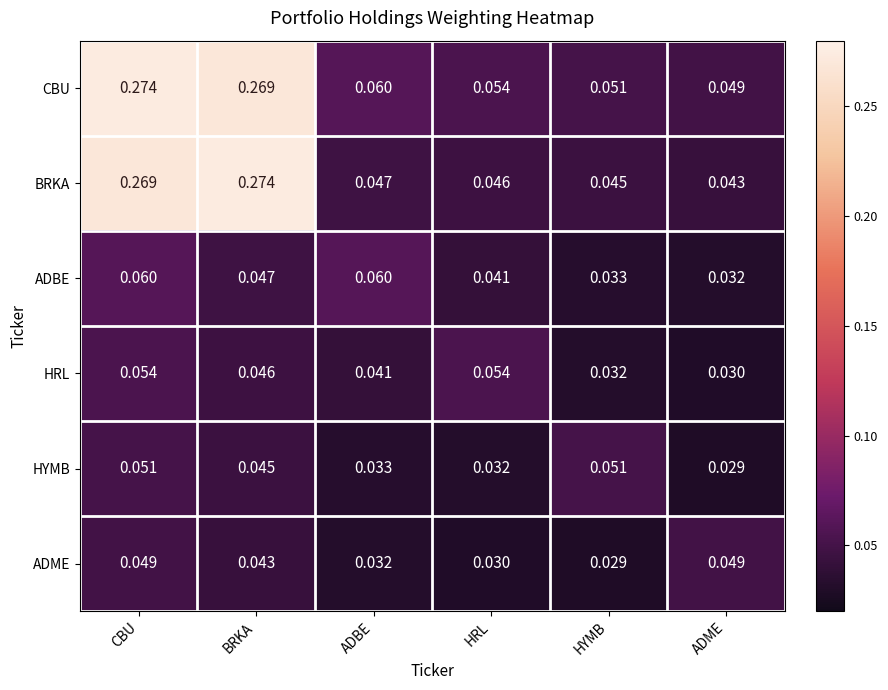

Which series has the widest spread of values?

BRKA